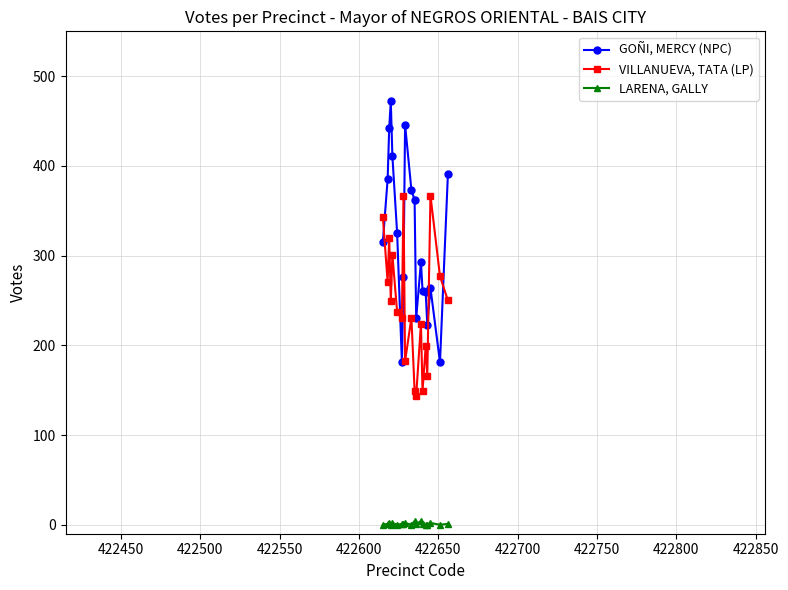

True or false: LARENA, GALLY has more than 1 interior local peaks.

True